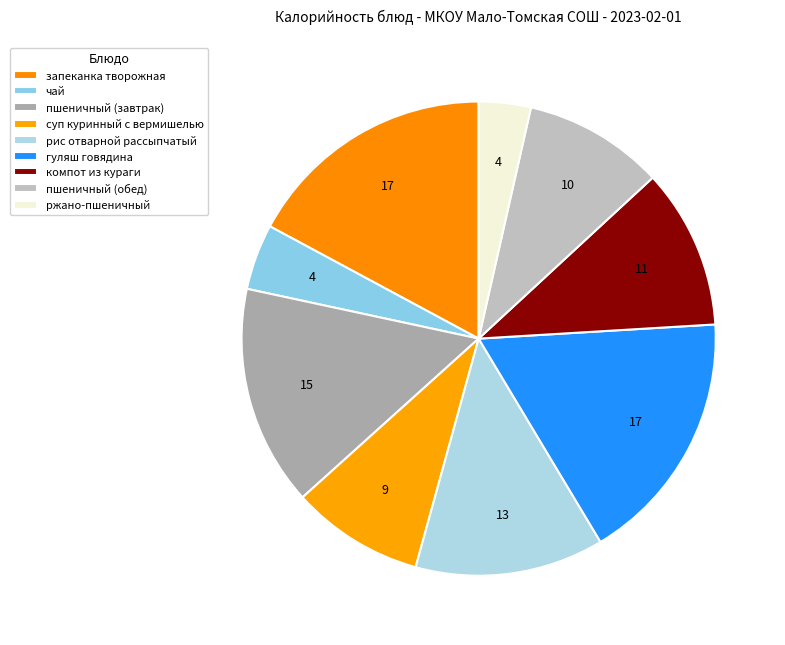

Is чай the majority of the pie?

No